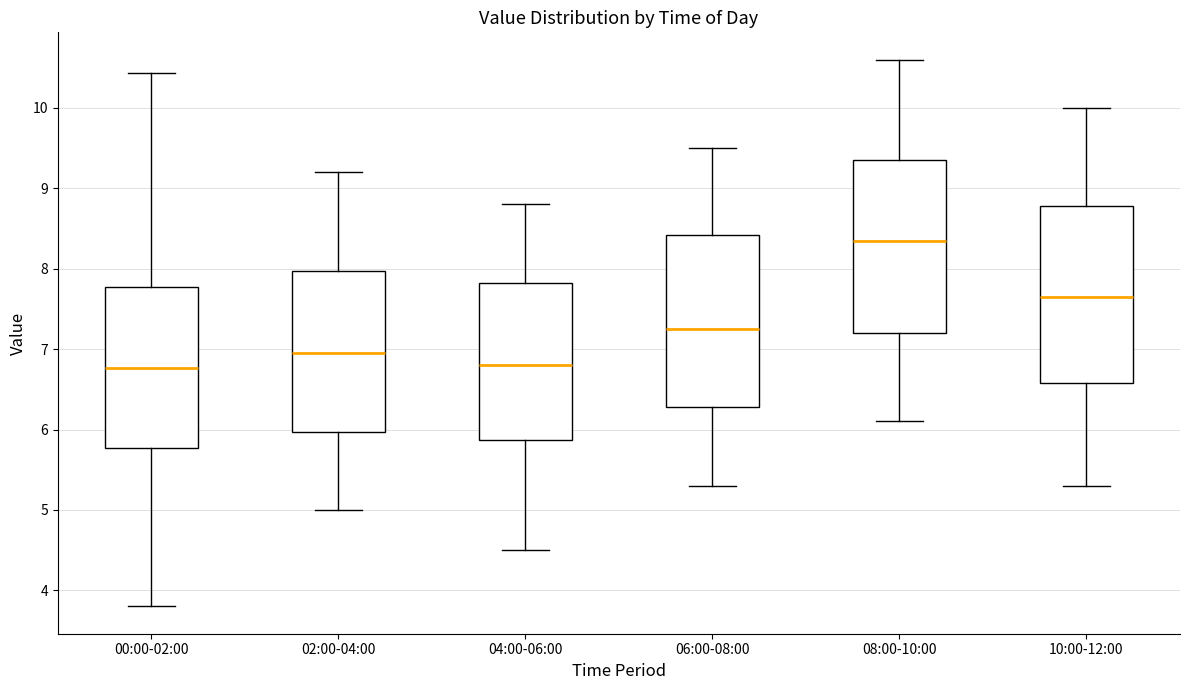

Reading left to right, transcribe this box plot: for each box, give where its median line is, the range the box spans, and where its two whiskers end, as read against the y-axis. The values are not printed on the chart, so give them approximately, as read against the axis.

00:00-02:00: median 6.8, box 5.8 to 7.8, whiskers 3.8 to 10.4
02:00-04:00: median 7.0, box 6.0 to 8.0, whiskers 5.0 to 9.2
04:00-06:00: median 6.8, box 5.9 to 7.8, whiskers 4.5 to 8.8
06:00-08:00: median 7.3, box 6.3 to 8.4, whiskers 5.3 to 9.5
08:00-10:00: median 8.4, box 7.2 to 9.4, whiskers 6.1 to 10.6
10:00-12:00: median 7.7, box 6.6 to 8.8, whiskers 5.3 to 10.0